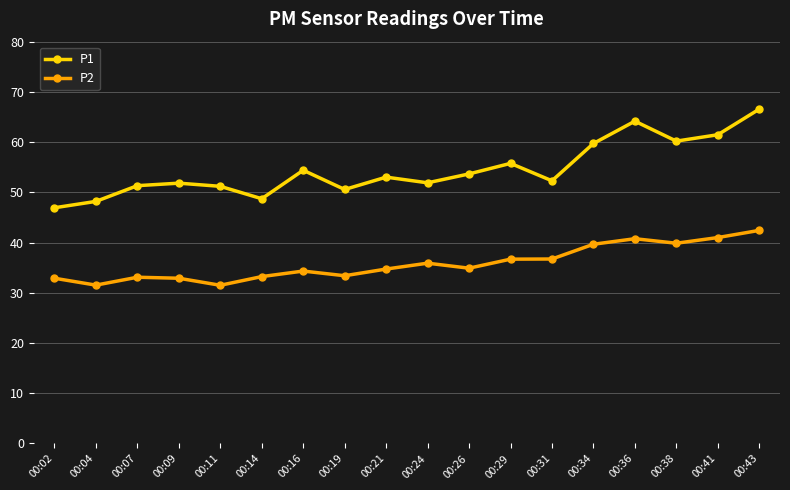

The value of P1 at 00:04 is 22.5. True or false?

False